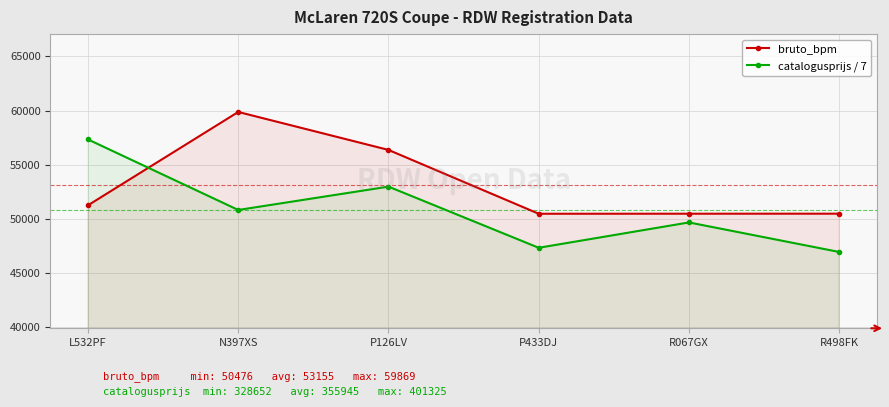

Is the value of catalogusprijs / 7 at R498FK greater than the value of bruto_bpm at P126LV?

No